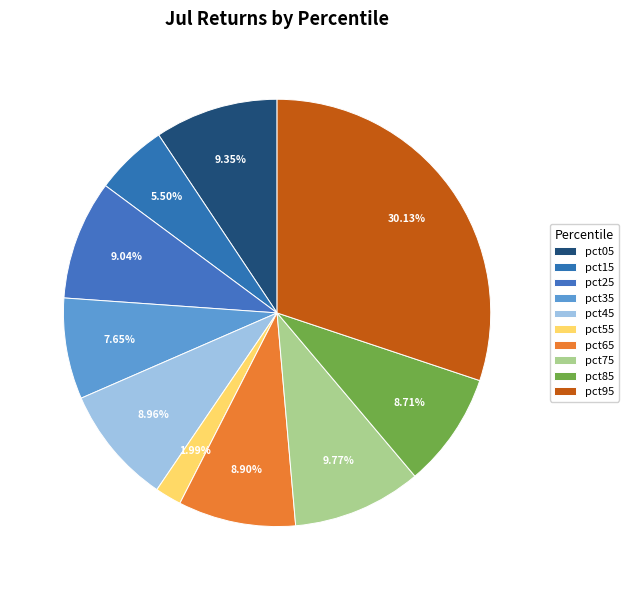

Does pct35 account for over 50% of the chart?

No